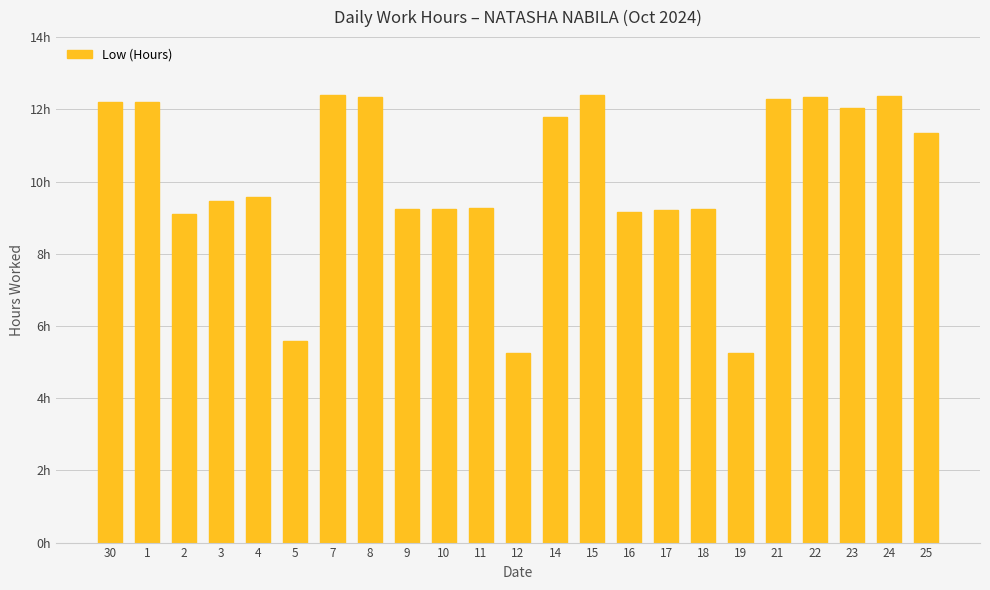

Rank the categories by value from lowest to highest.

12, 19, 5, 2, 16, 17, 9, 10, 18, 11, 3, 4, 25, 14, 23, 30, 1, 21, 8, 22, 24, 15, 7